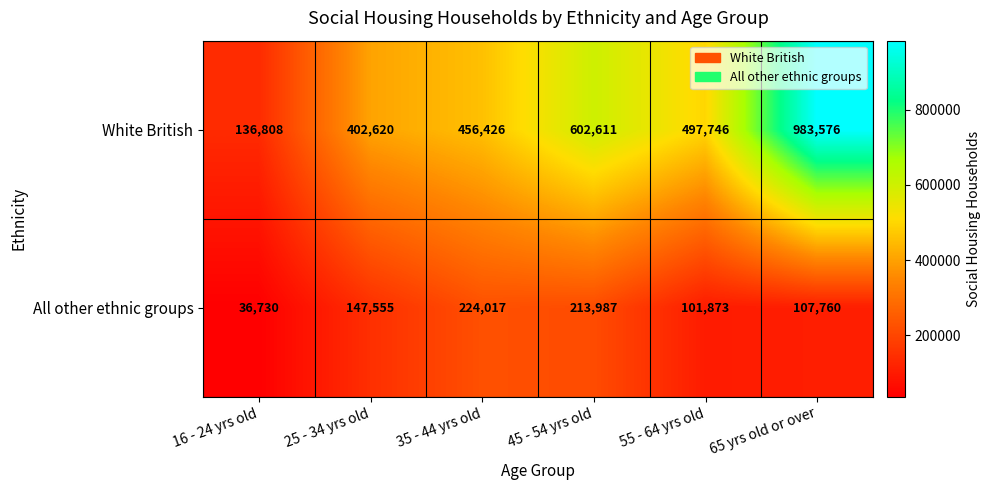

What is the average value of the All other ethnic groups series?

138654